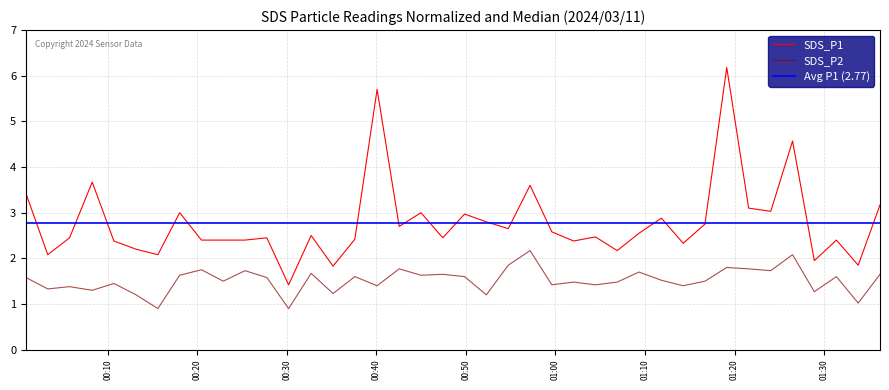

True or false: SDS_P1 and SDS_P2 cross at least once.

False